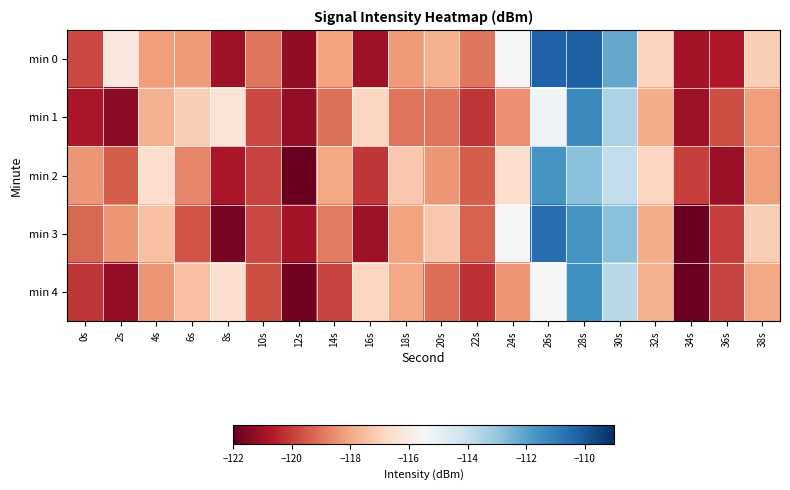

What is the minimum value shown in the chart?

-121.9